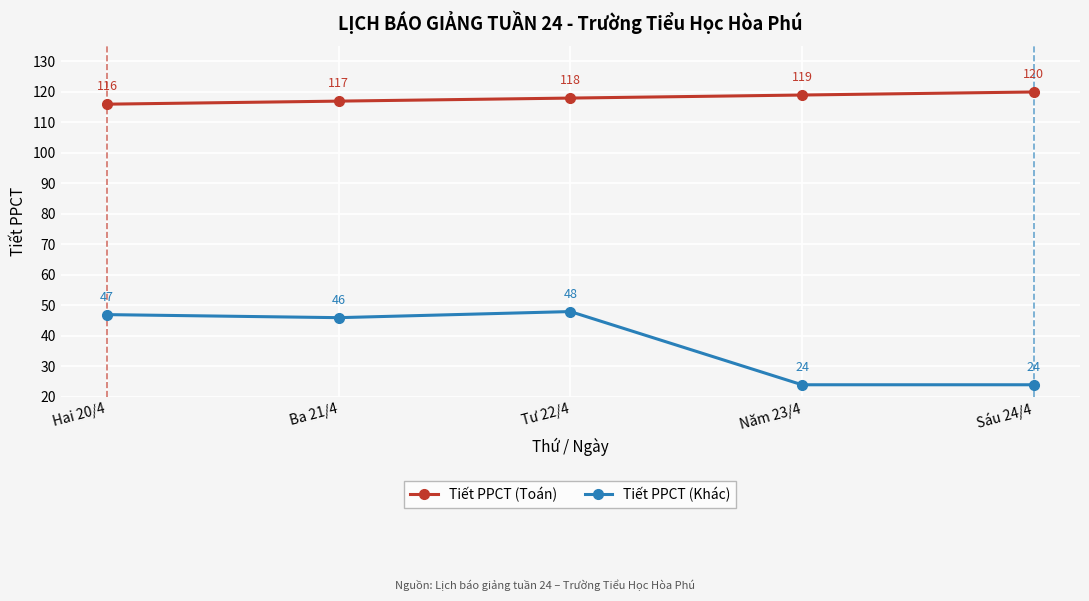

What is the total value across all series at Tư 22/4?

166